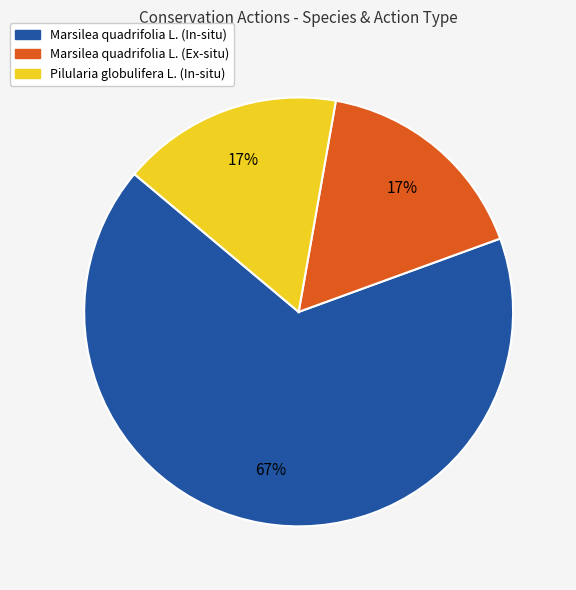

What is the majority slice?

Marsilea quadrifolia L. (In-situ)